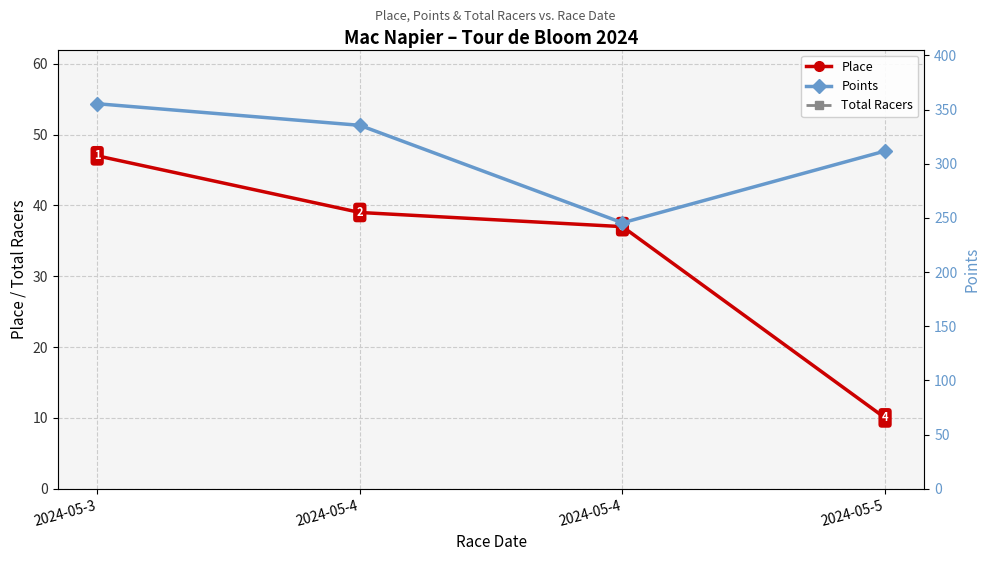

Does the chart display data point markers on the line(s)?

Yes